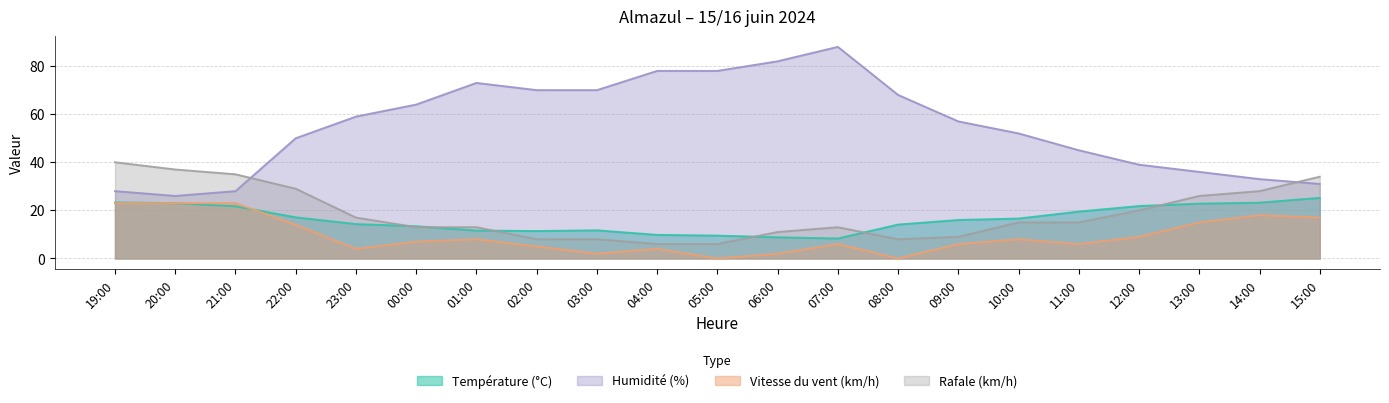

Where is the first local minimum for Rafale (km/h)?

08:00